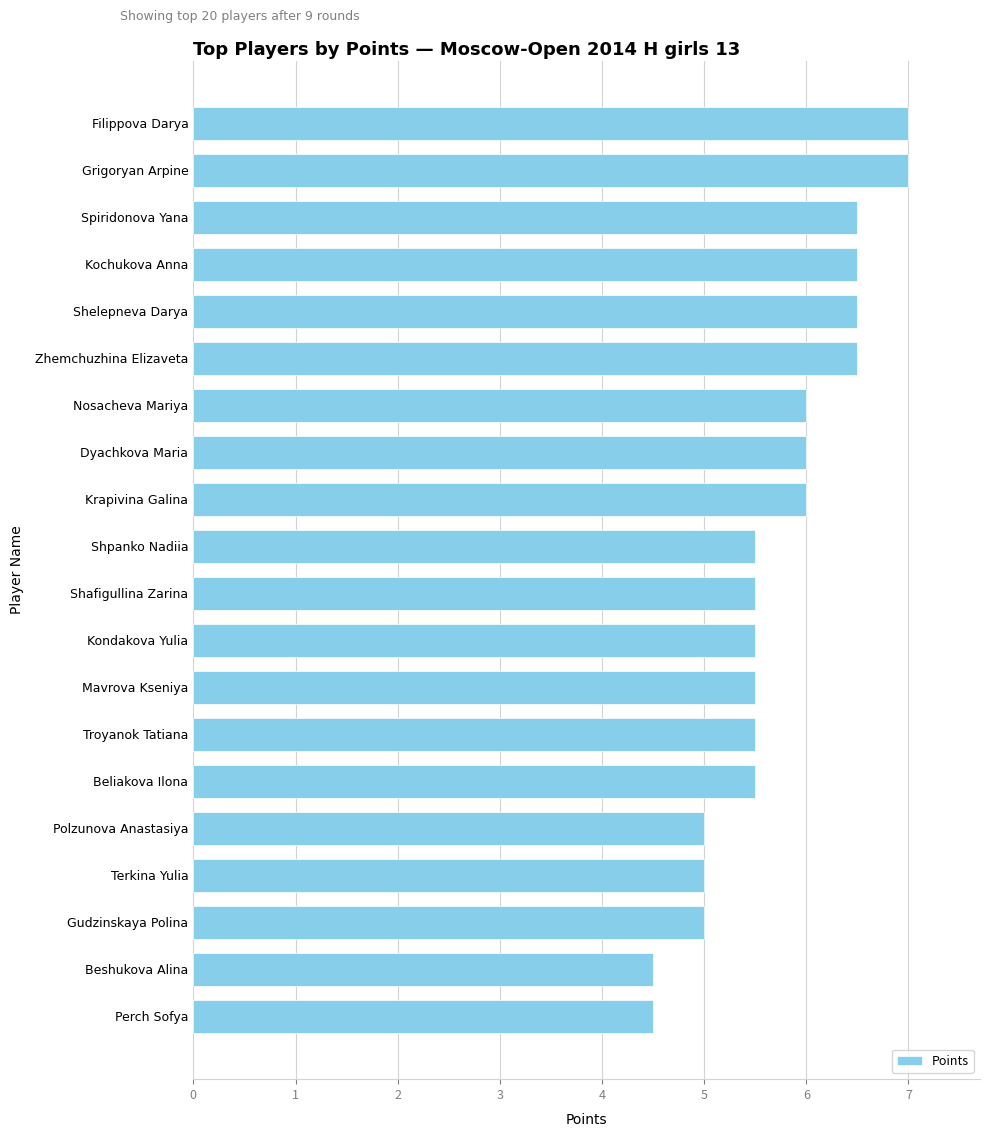

How many bars are there in total?

20